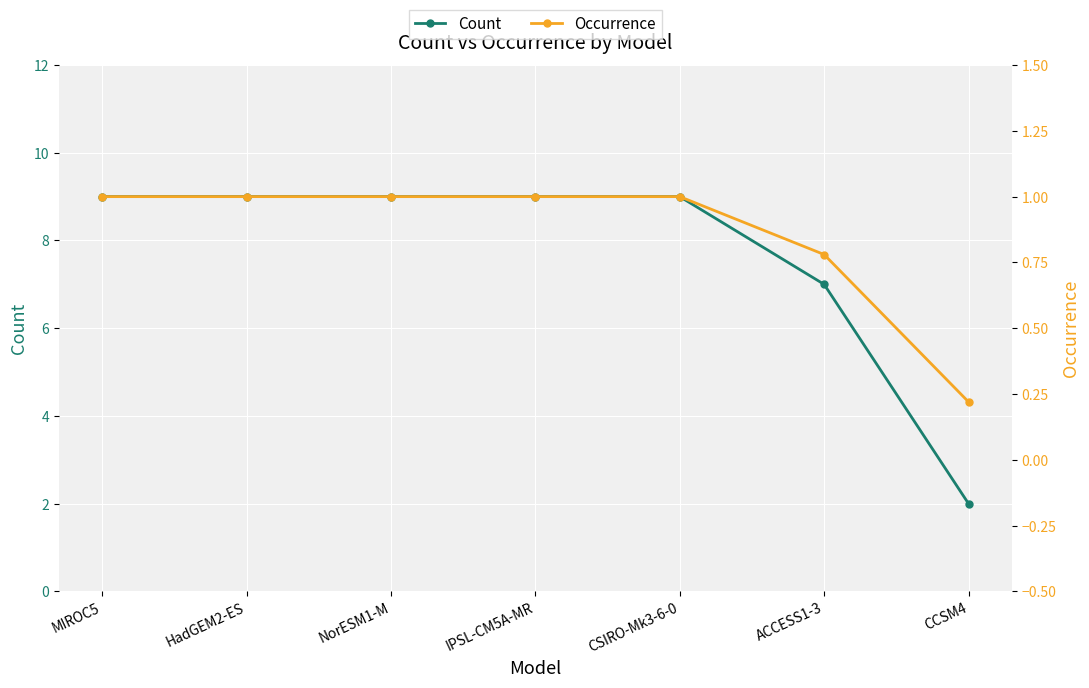

True or false: Occurrence has a value of 1.8 at NorESM1-M.

False